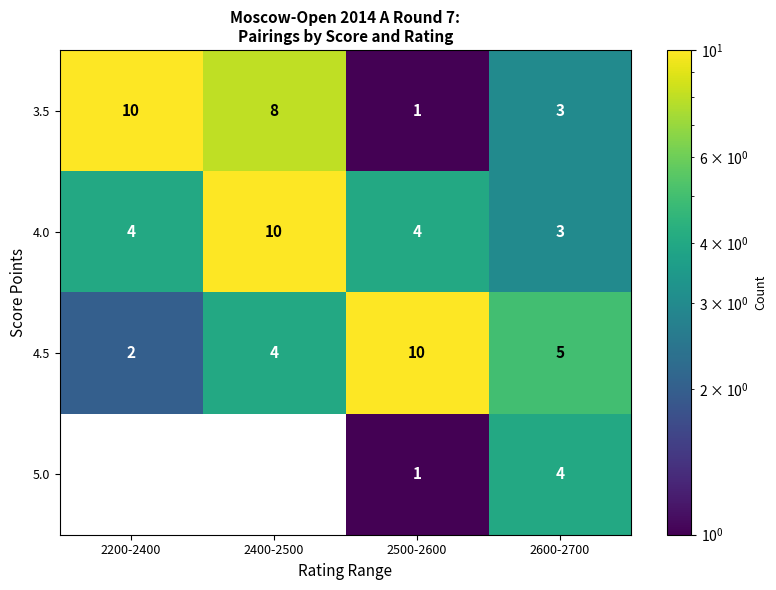

The value of 3.5 at 2500-2600 is 1. True or false?

True